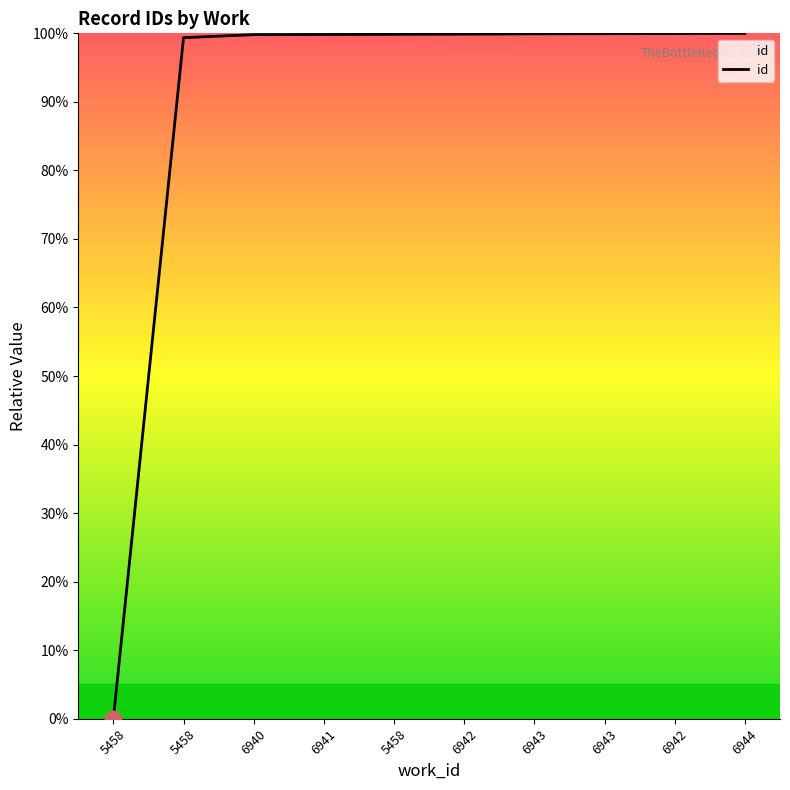

Rank the categories by value from highest to lowest.

6944, 6942, 6943, 6943, 6942, 5458, 6941, 6940, 5458, 5458